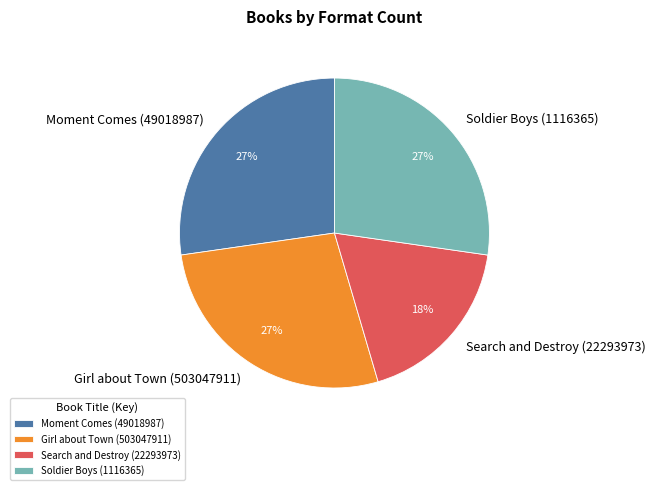

What is the ratio of the value at Girl about Town (503047911) to the value at Search and Destroy (22293973)?

1.5